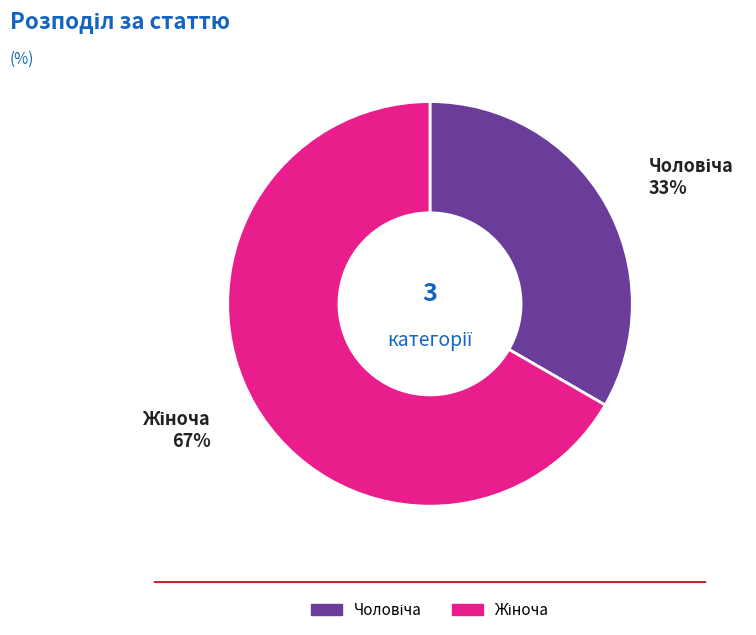

To the nearest percent, what is the average slice percentage?

50%